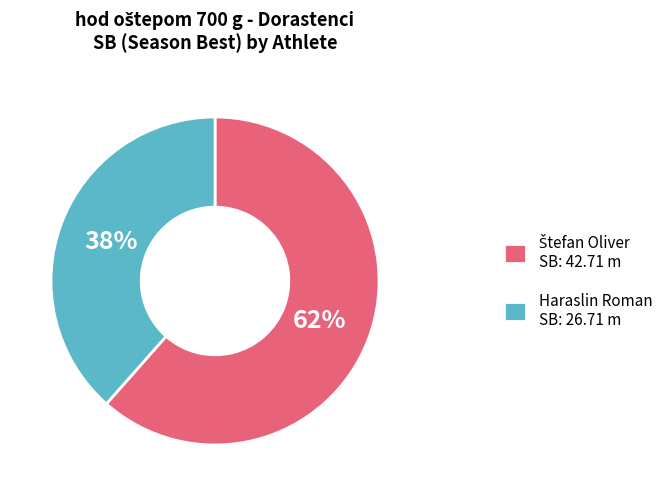

To the nearest percent, what percentage of the pie is Haraslin Roman SB: 26.71 m?

38%